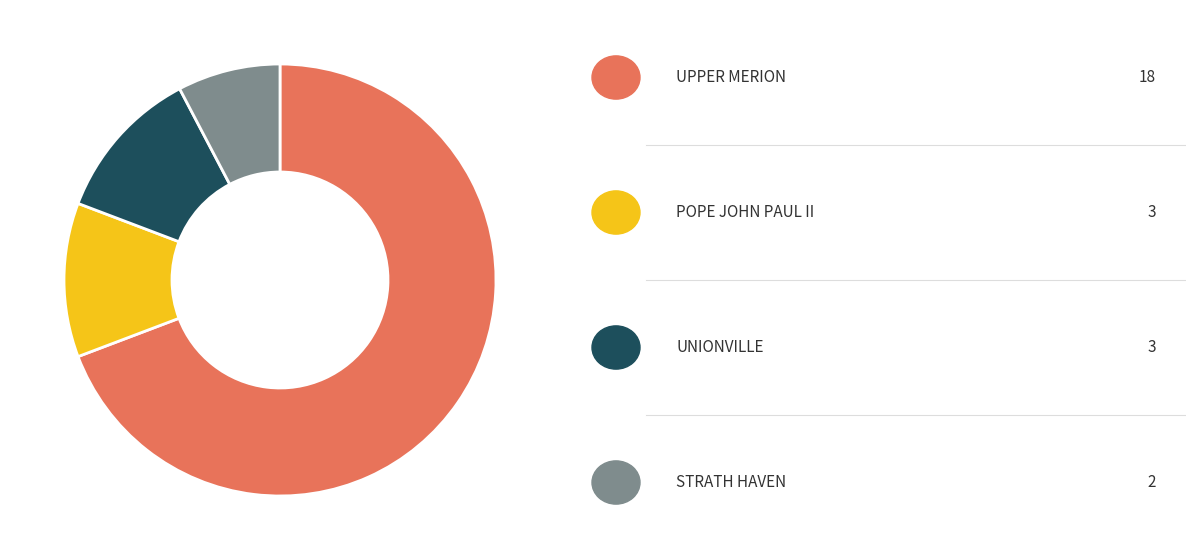

Does any single category account for the majority?

Yes